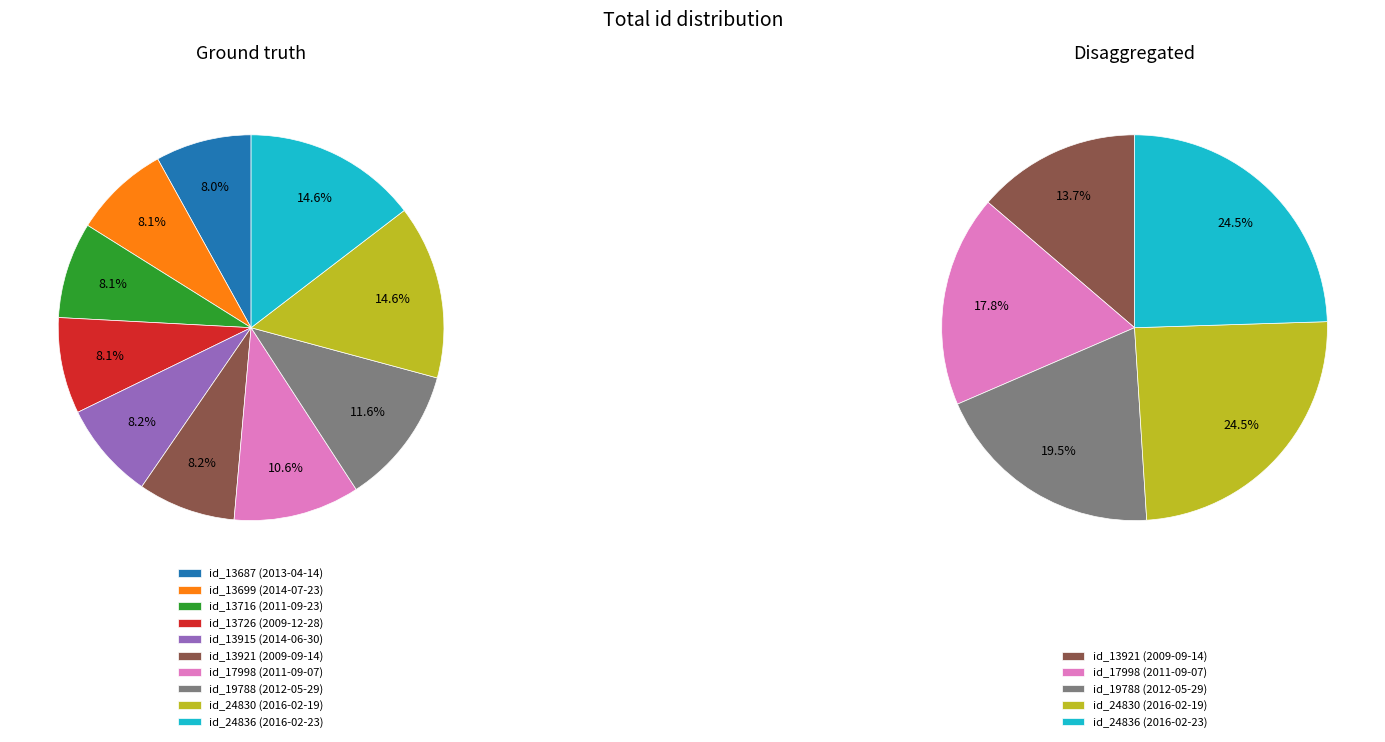

Rank the categories by value from highest to lowest.

2016-02-23, 2016-02-19, 2012-05-29, 2011-09-07, 2009-09-14, 2014-06-30, 2009-12-28, 2011-09-23, 2014-07-23, 2013-04-14